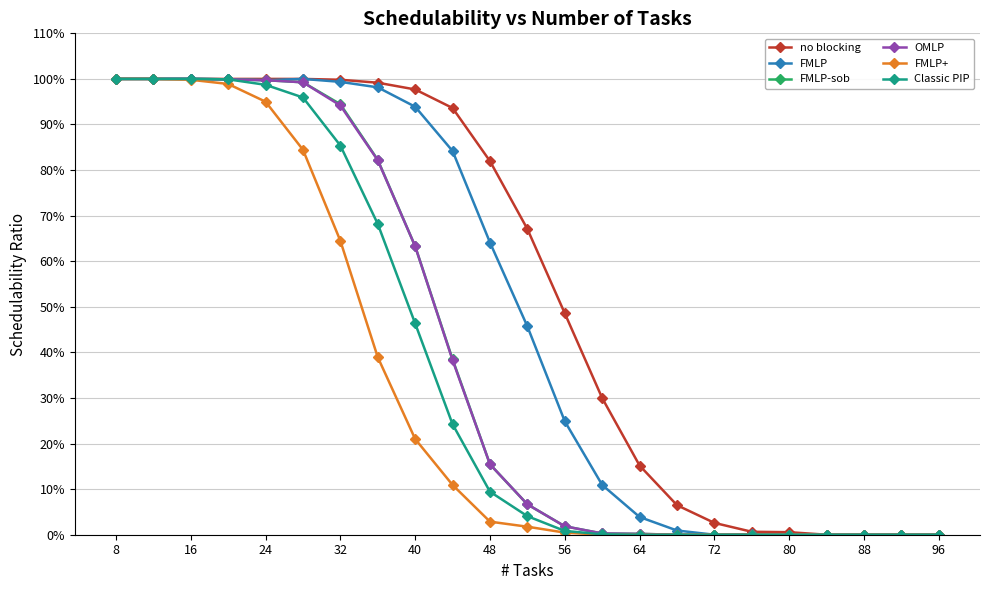

Does the chart have visible grid lines?

Yes